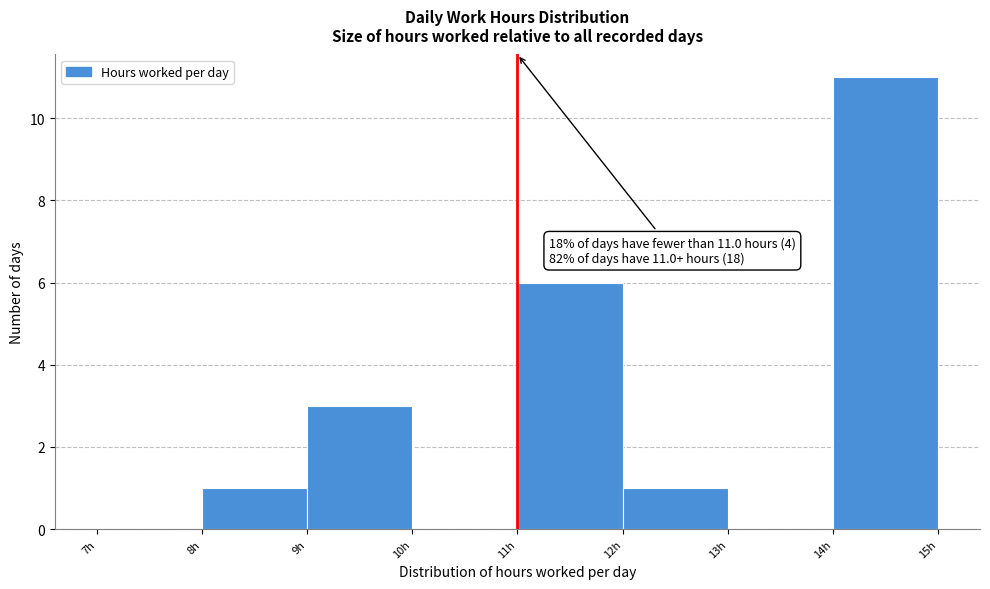

Over which range of the x-axis is the bar tallest?

14 to 15